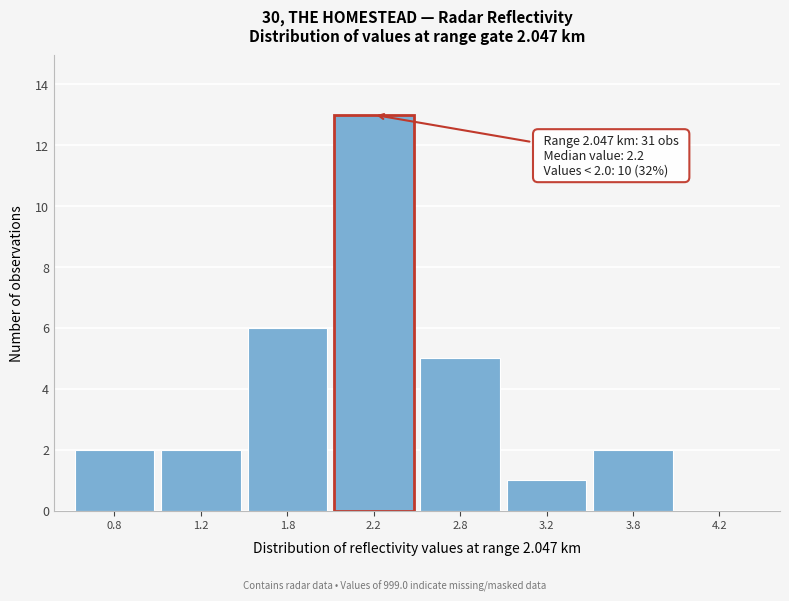

Reading left to right, what are all the values shown in this chart?

0.8=2	1.2=2	1.8=6	2.2=13	2.8=5	3.2=1	3.8=2	4.2=0